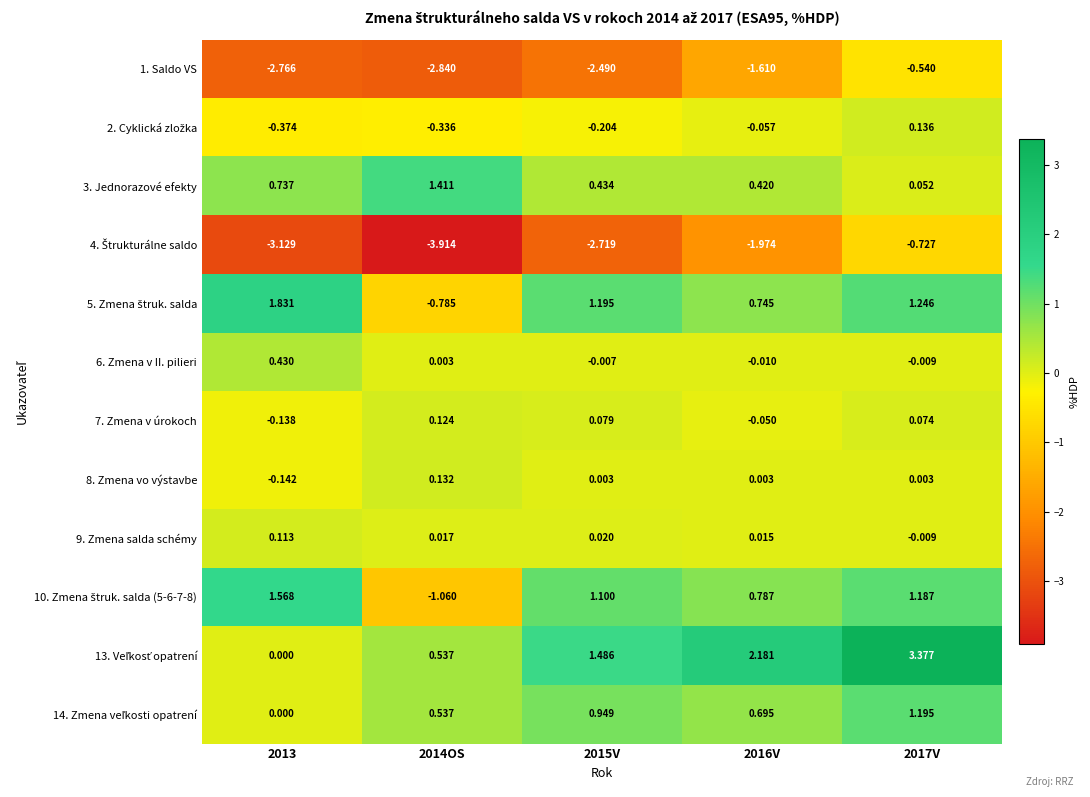

Rank the series by their maximum value, from highest to lowest.

13. Veľkosť opatrení, 5. Zmena štruk. salda, 10. Zmena štruk. salda (5-6-7-8), 3. Jednorazové efekty, 14. Zmena veľkosti opatrení, 6. Zmena v II. pilieri, 2. Cyklická zložka, 8. Zmena vo výstavbe, 7. Zmena v úrokoch, 9. Zmena salda schémy, 1. Saldo VS, 4. Štrukturálne saldo